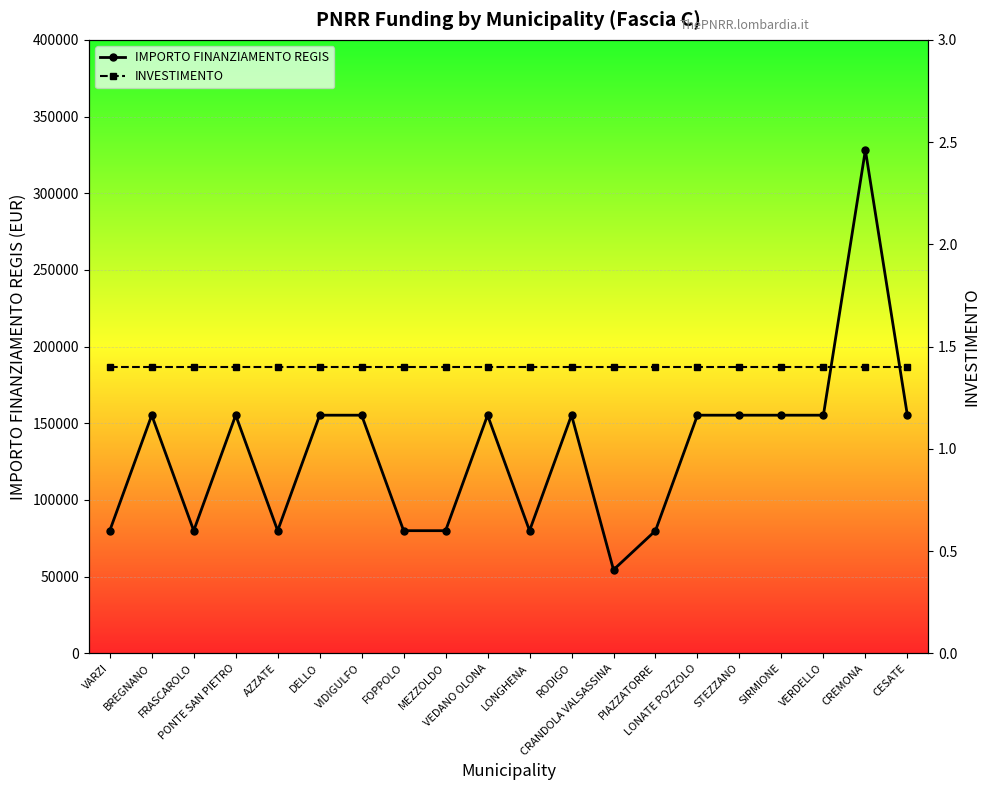

True or false: INVESTIMENTO has more than 0 points higher than both neighbors.

False